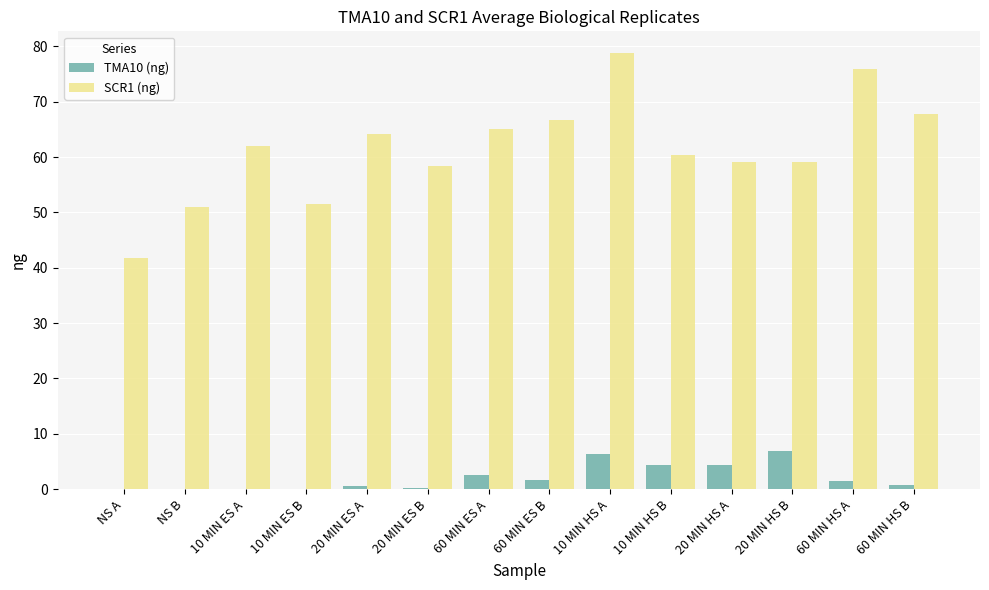

Is it true that SCR1 (ng) equals 60.3 at 10 MIN HS B?

True